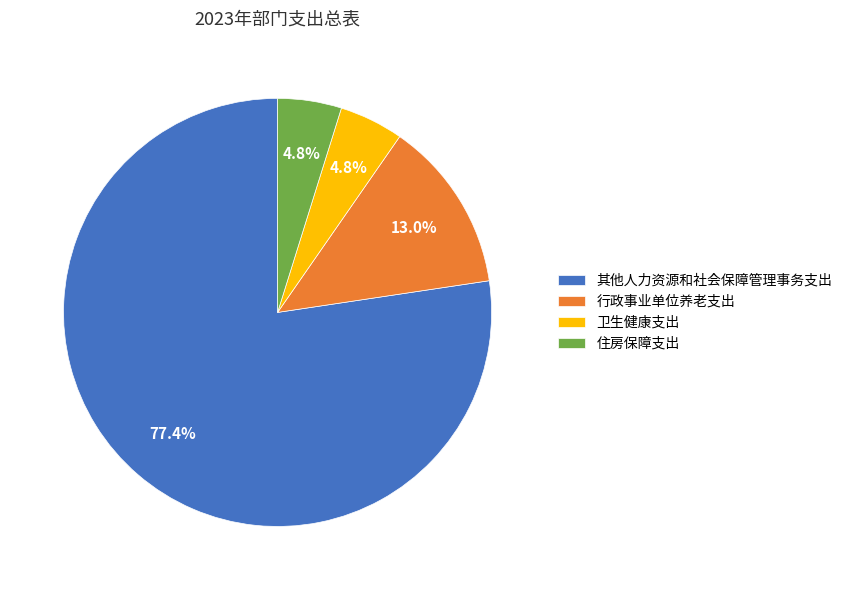

Which has a higher value, 行政事业单位养老支出 or 住房保障支出?

行政事业单位养老支出